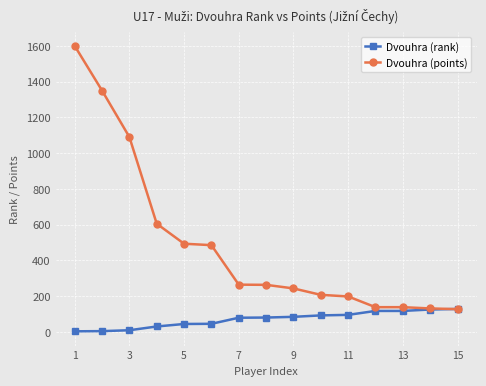

What is the maximum value for Dvouhra (points)?

1600